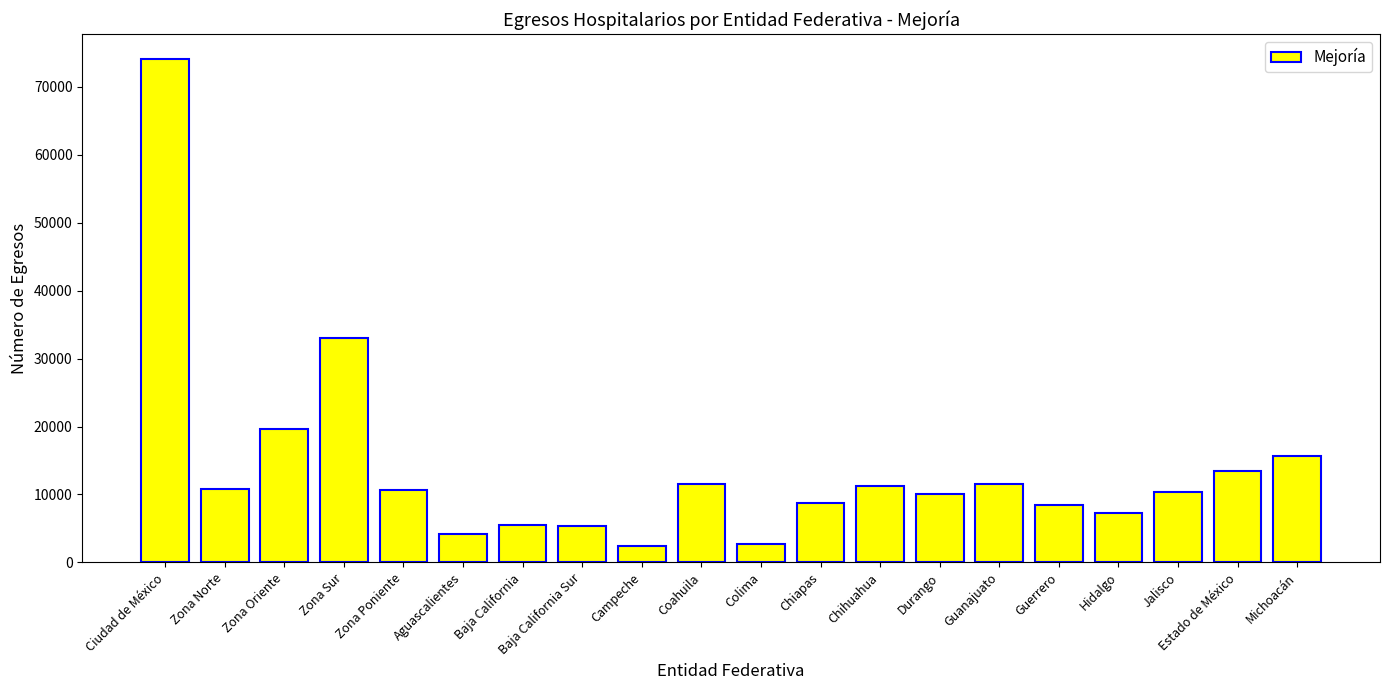

What is the change in value from Hidalgo to Estado de México?

+6101